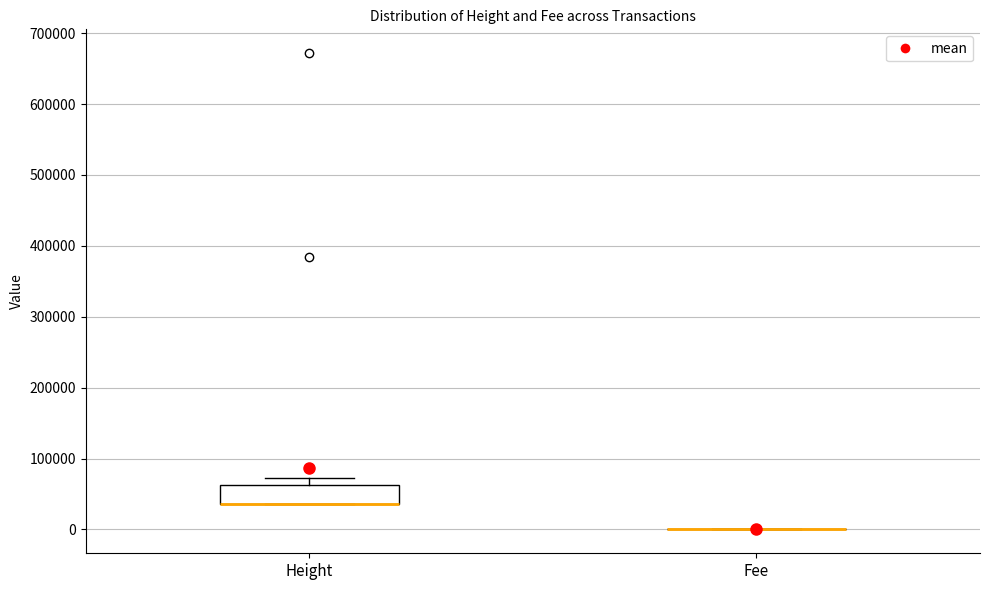

Reading left to right, transcribe this box plot: for each box, give where its median line is, the range the box spans, and where its two whiskers end, as read against the y-axis. The values are not printed on the chart, so give them approximately, as read against the axis.

Height: median 40000 (drawn on the box's lower edge), box 40000 to 60000, whiskers 40000 to 70000
Fee: box collapsed to a line at 0, whiskers 0 to 0